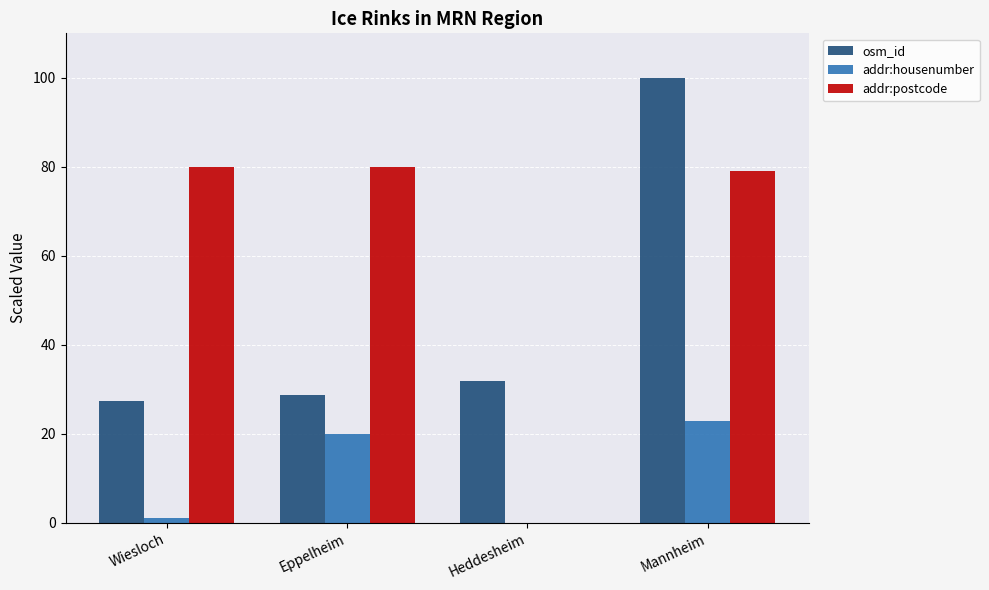

At which label does addr:housenumber reach its peak?

Mannheim